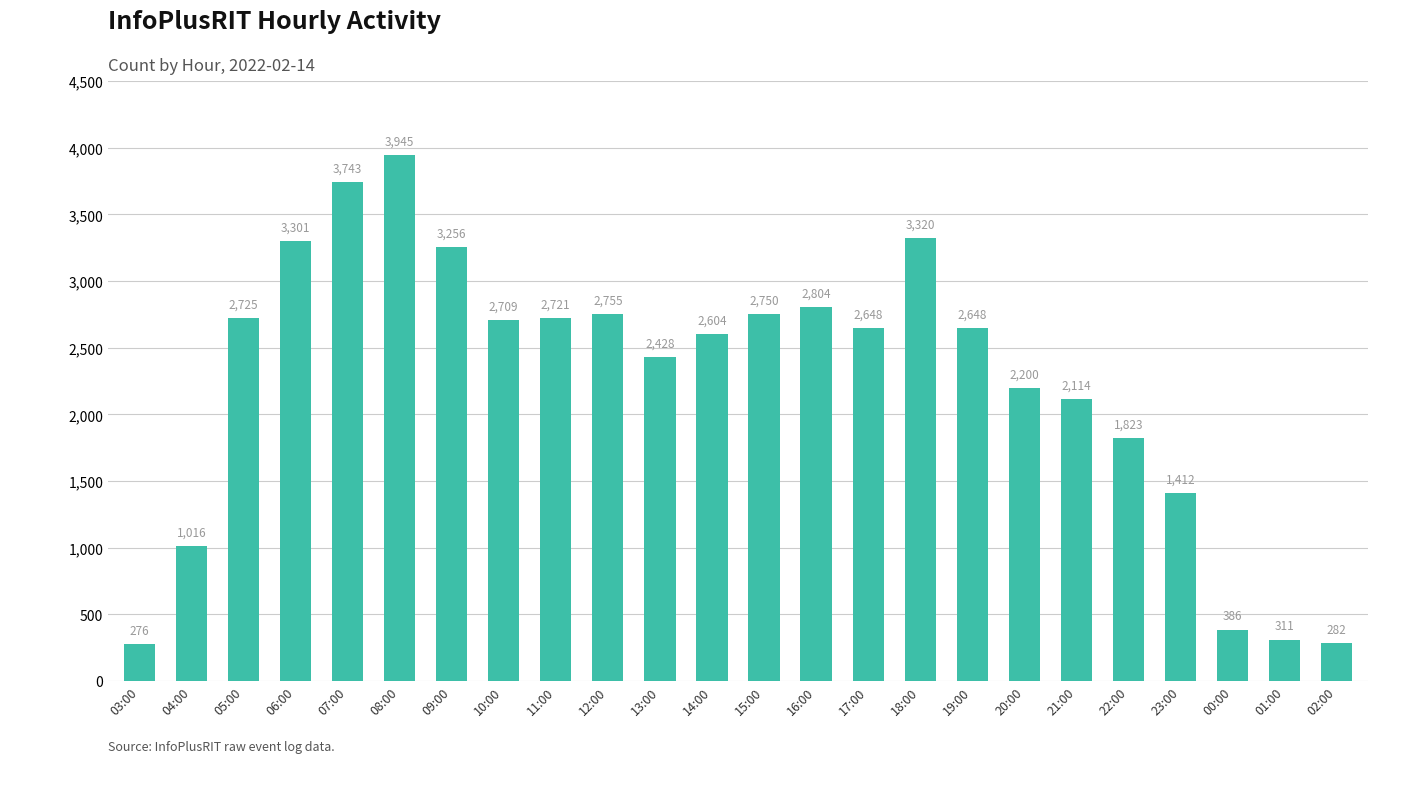

What is the difference between the maximum and minimum values?

3669